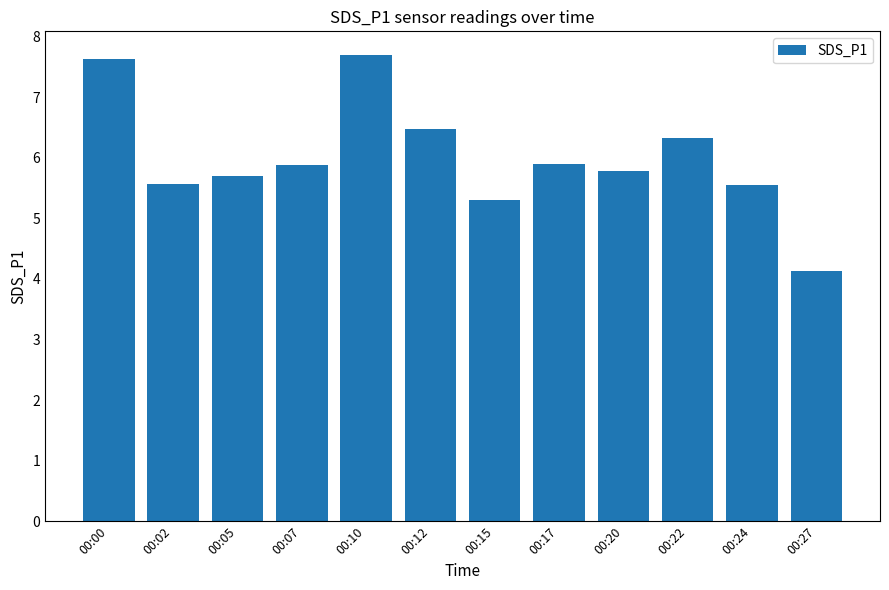

What is the value of the 9th bar from the left?

5.8